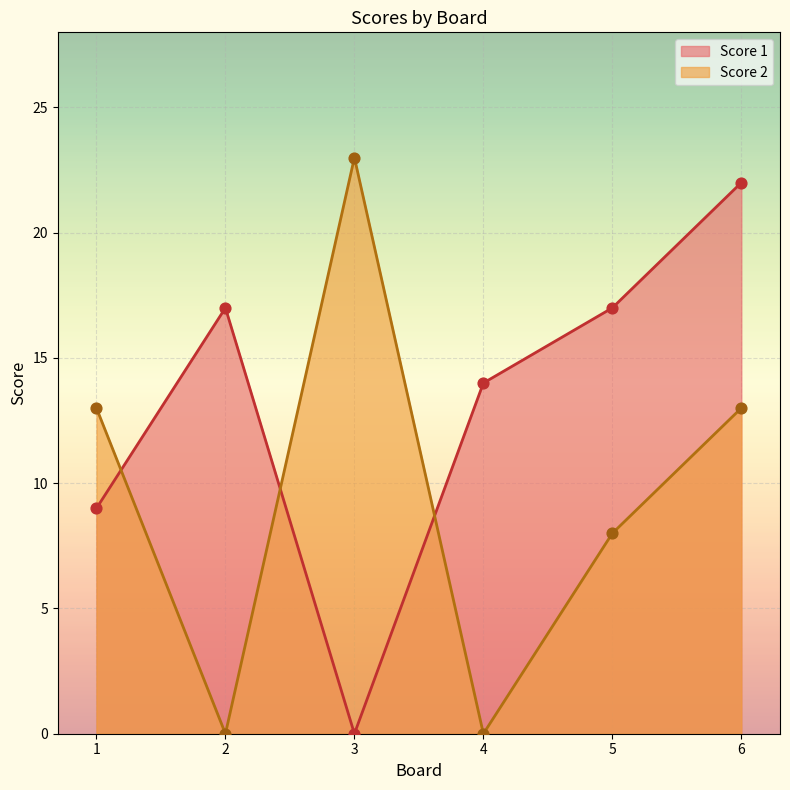

Which series has the widest spread of Y values?

Score 2